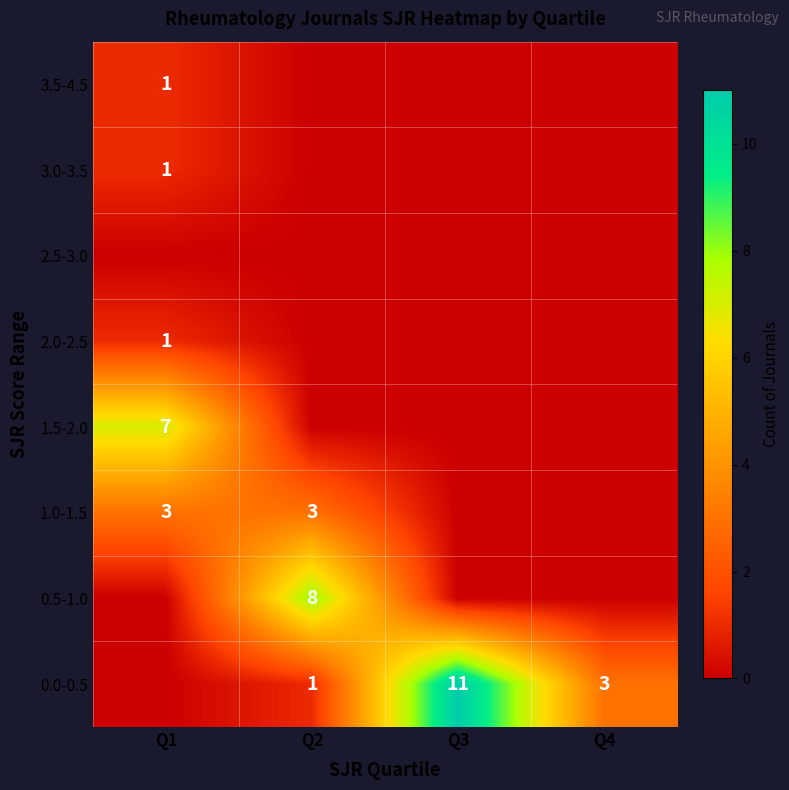

The value of 0.0-0.5 at Q2 is 1. True or false?

True